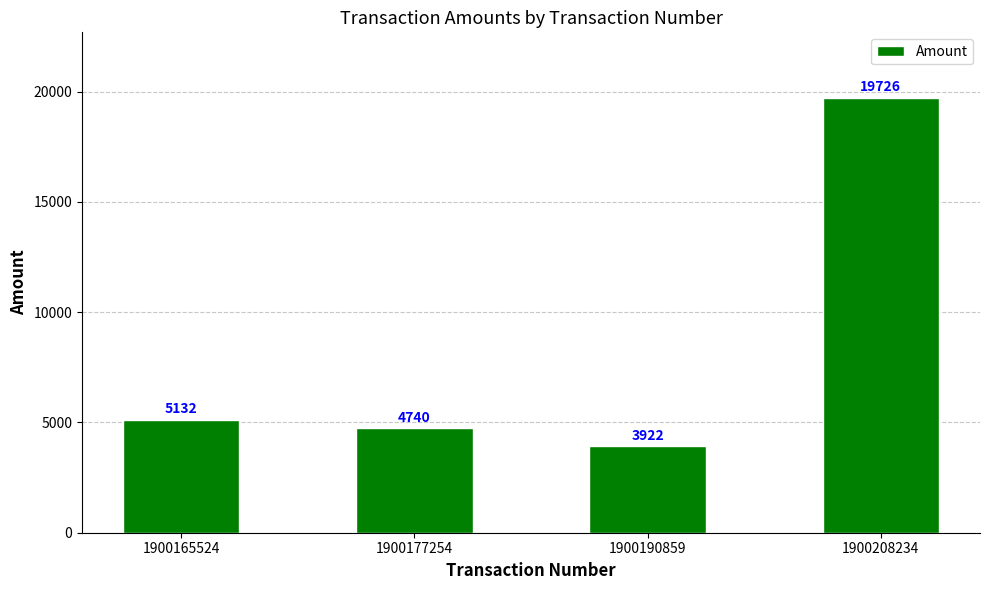

What is the value of the 1st bar from the left?

5132